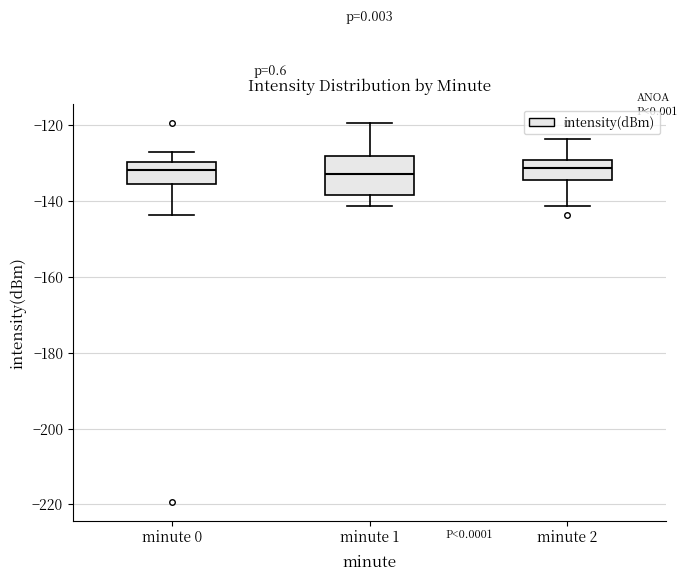

Reading left to right, transcribe this box plot: for each box, give where its median line is, the range the box spans, and where its two whiskers end, as read against the y-axis. The values are not printed on the chart, so give them approximately, as read against the axis.

minute 0: median -132, box -136 to -130, whiskers -144 to -126
minute 1: median -132, box -138 to -128, whiskers -142 to -120
minute 2: median -132, box -134 to -130, whiskers -142 to -124